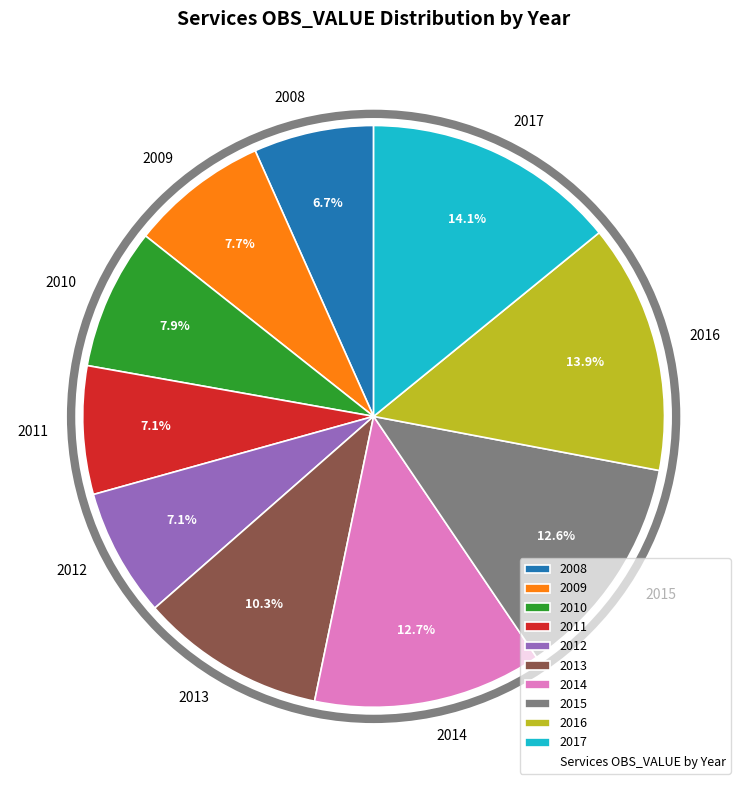

Is there any slice that represents more than half of the pie?

No